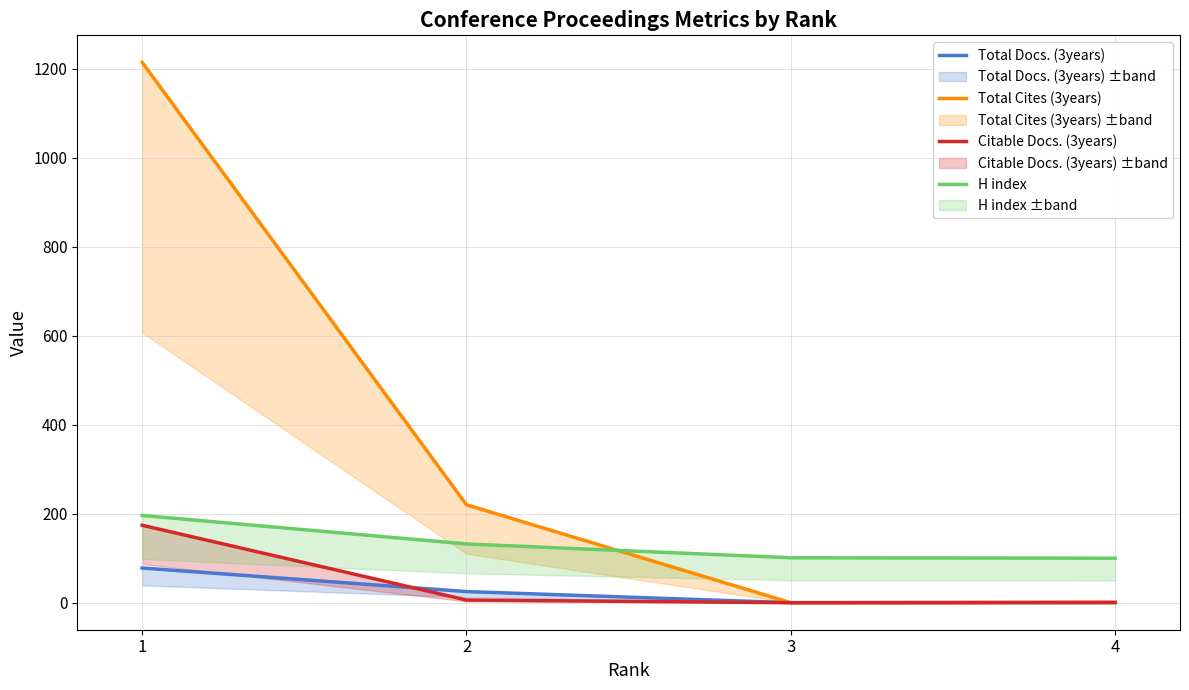

True or false: Total Cites (3years) has a value of 220 at 2.

True